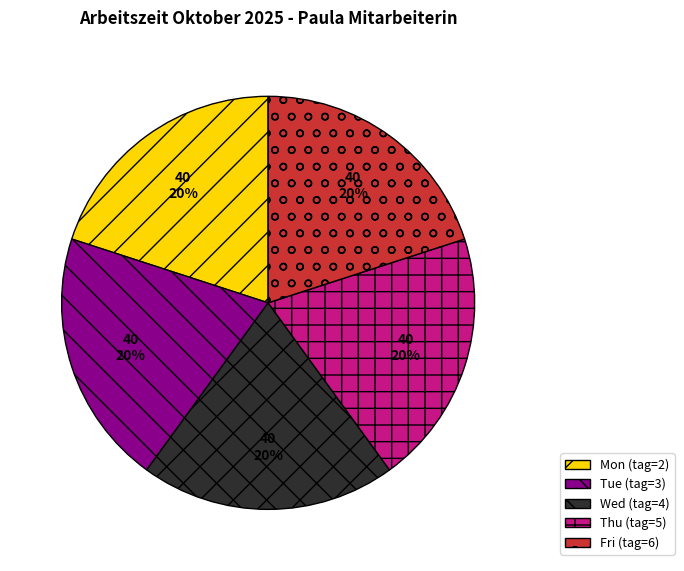

The Wed (tag=4) slice represents 20% of the pie. True or false?

True